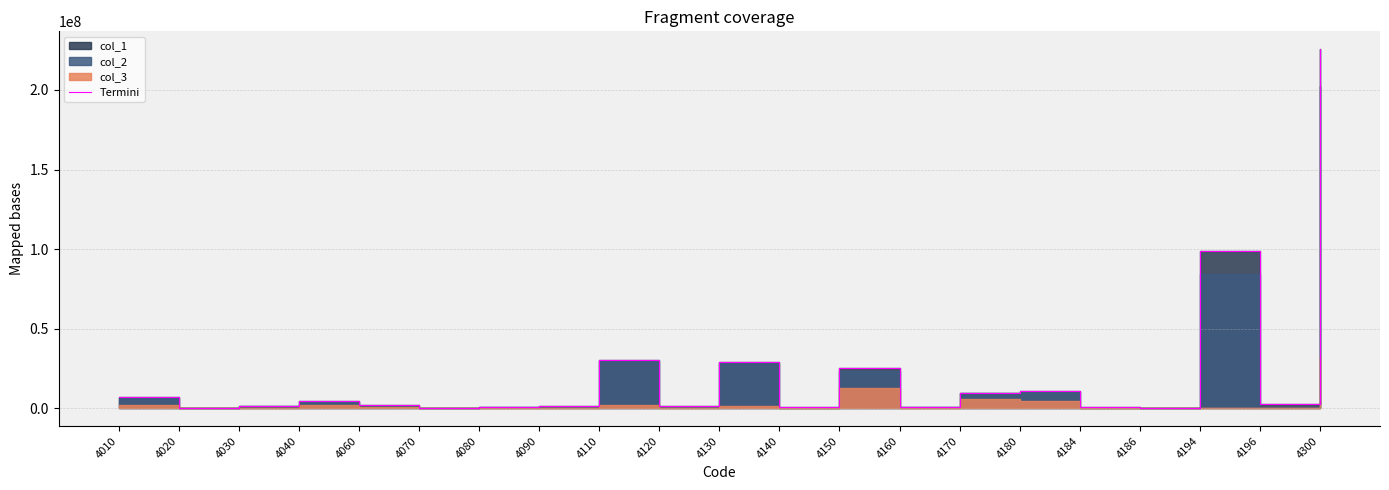

Does the chart display data point markers on the line(s)?

No